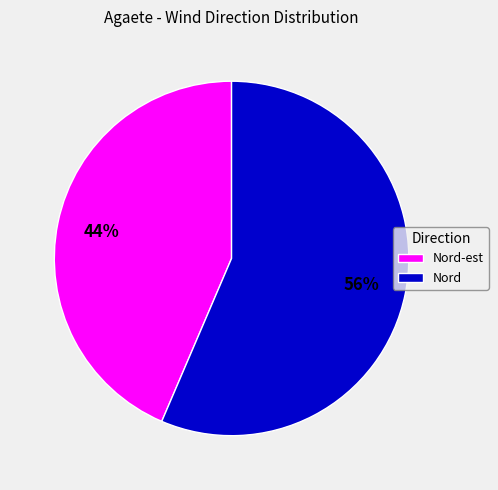

Is the sum of Nord-est and Nord greater than half?

Yes